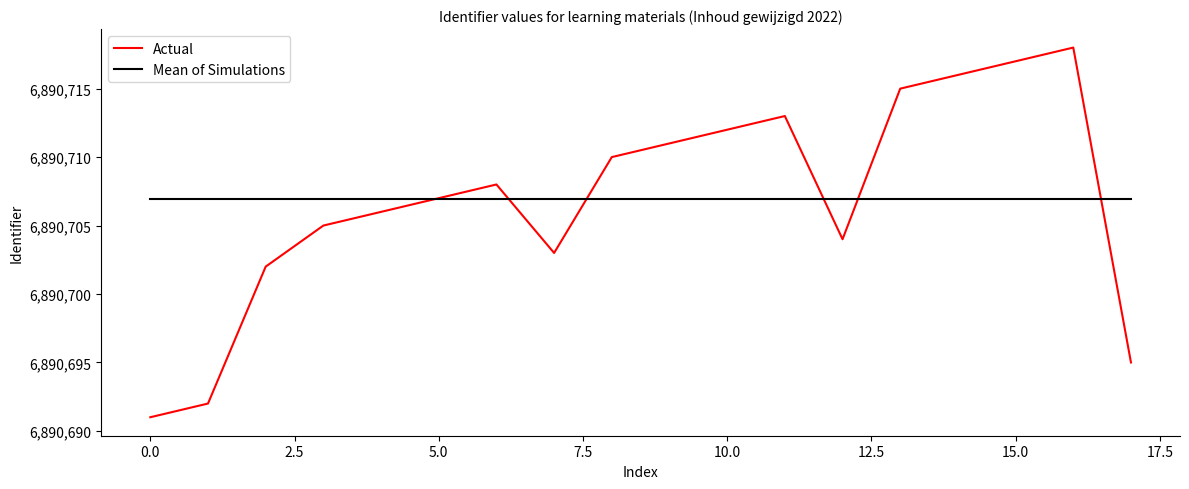

List the series in order of their peak value, lowest first.

Mean of Simulations, Actual